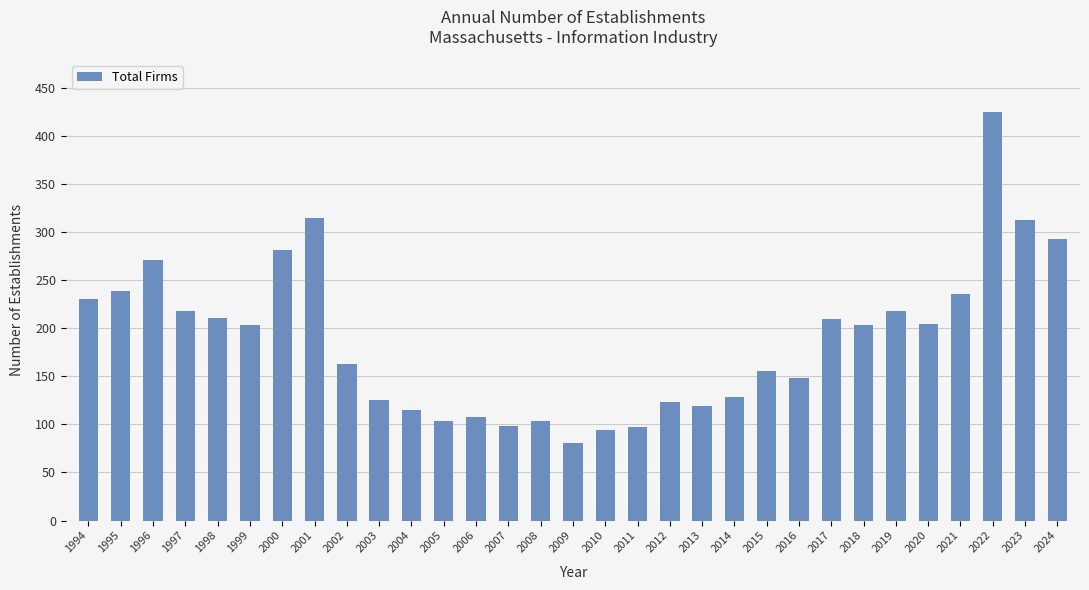

What is the value of the 29th bar from the left?

425